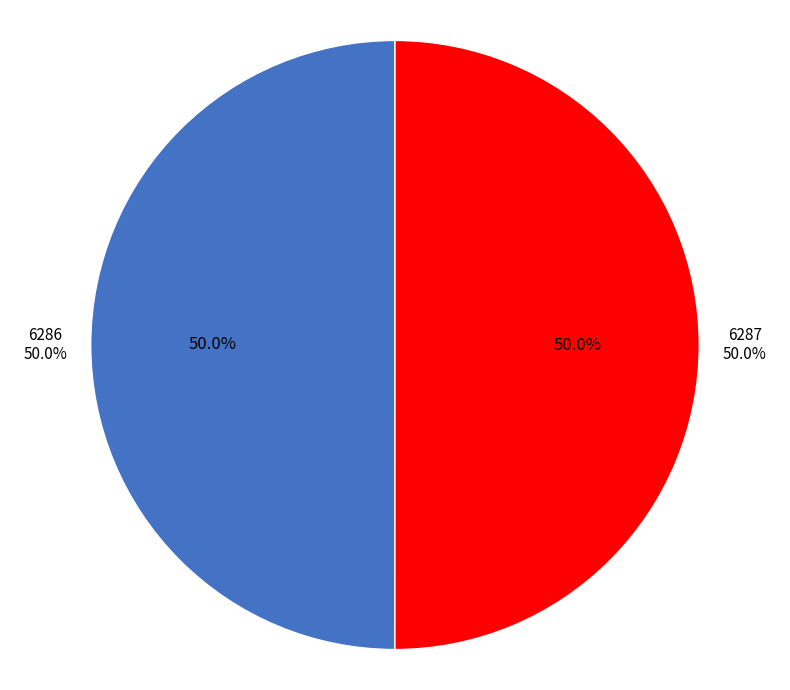

To the nearest percent, what is the average slice percentage?

50%